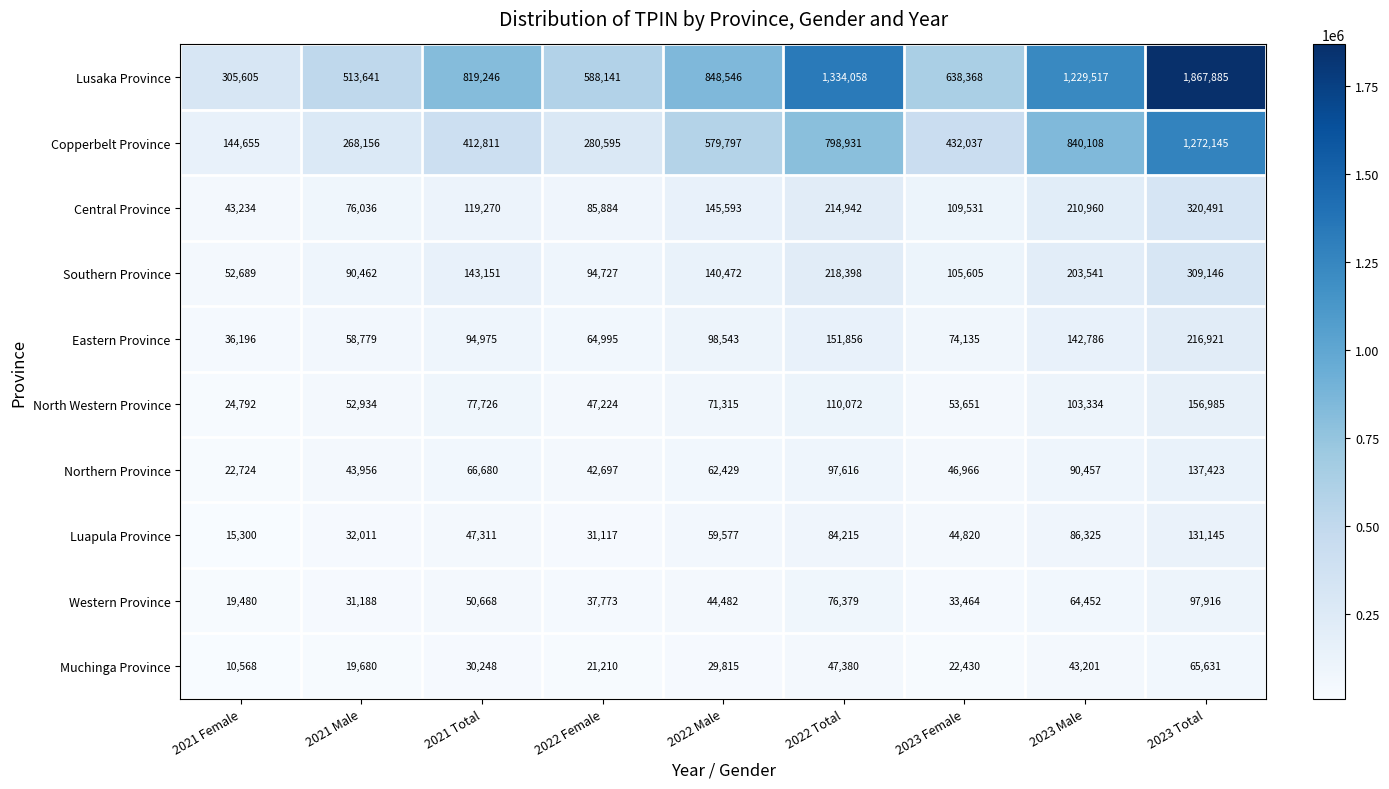

Which label corresponds to the largest value in the chart?

2023 Total